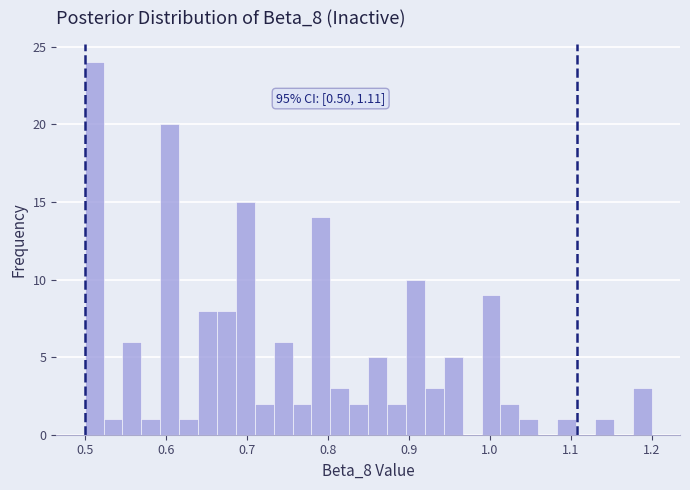

Around what value on the x-axis is the tallest bar? Give the approximate position of its centre, as read against the axis.

0.51